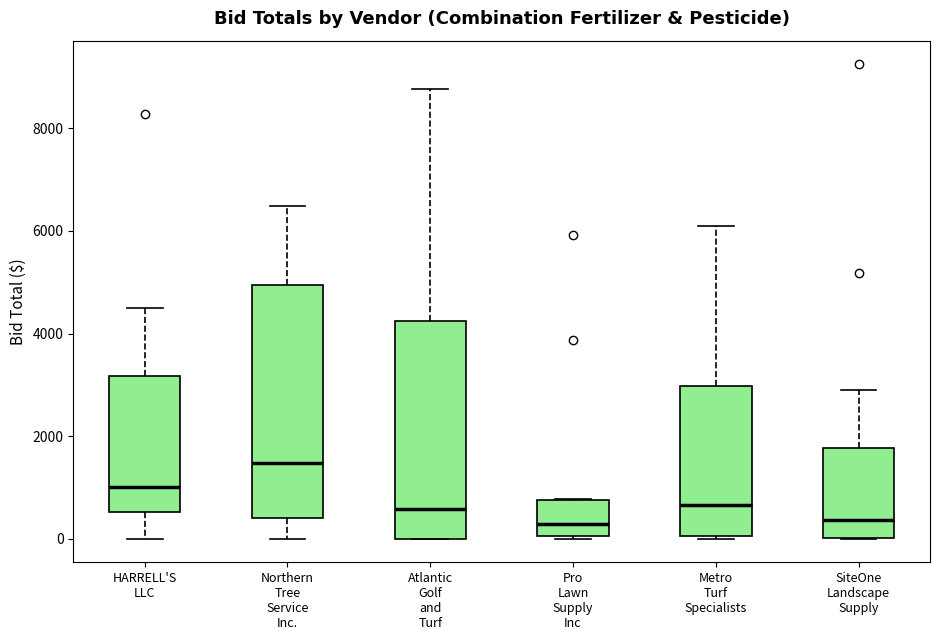

Comparing the boxes themselves (not the whiskers), which one is the tallest?

Northern Tree Service Inc.